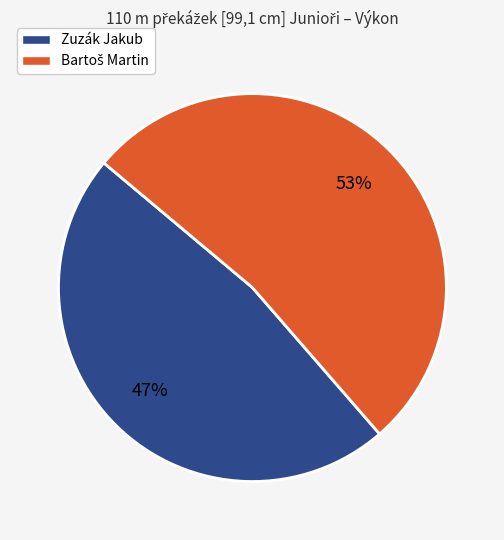

The Zuzák Jakub slice represents 47% of the pie. True or false?

True